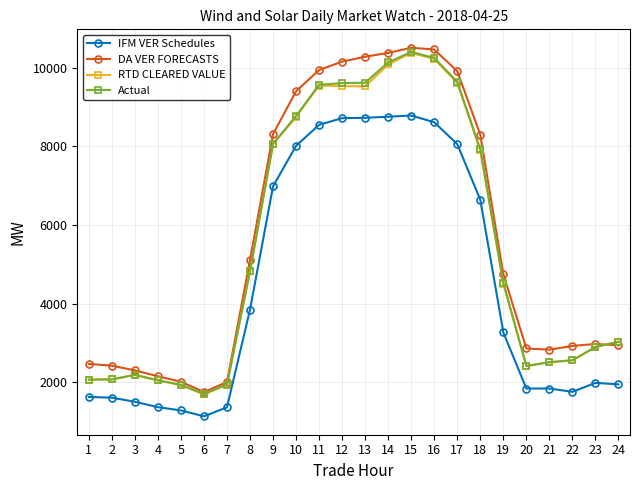

What is the approximate value of RTD CLEARED VALUE at 6?

1689.8